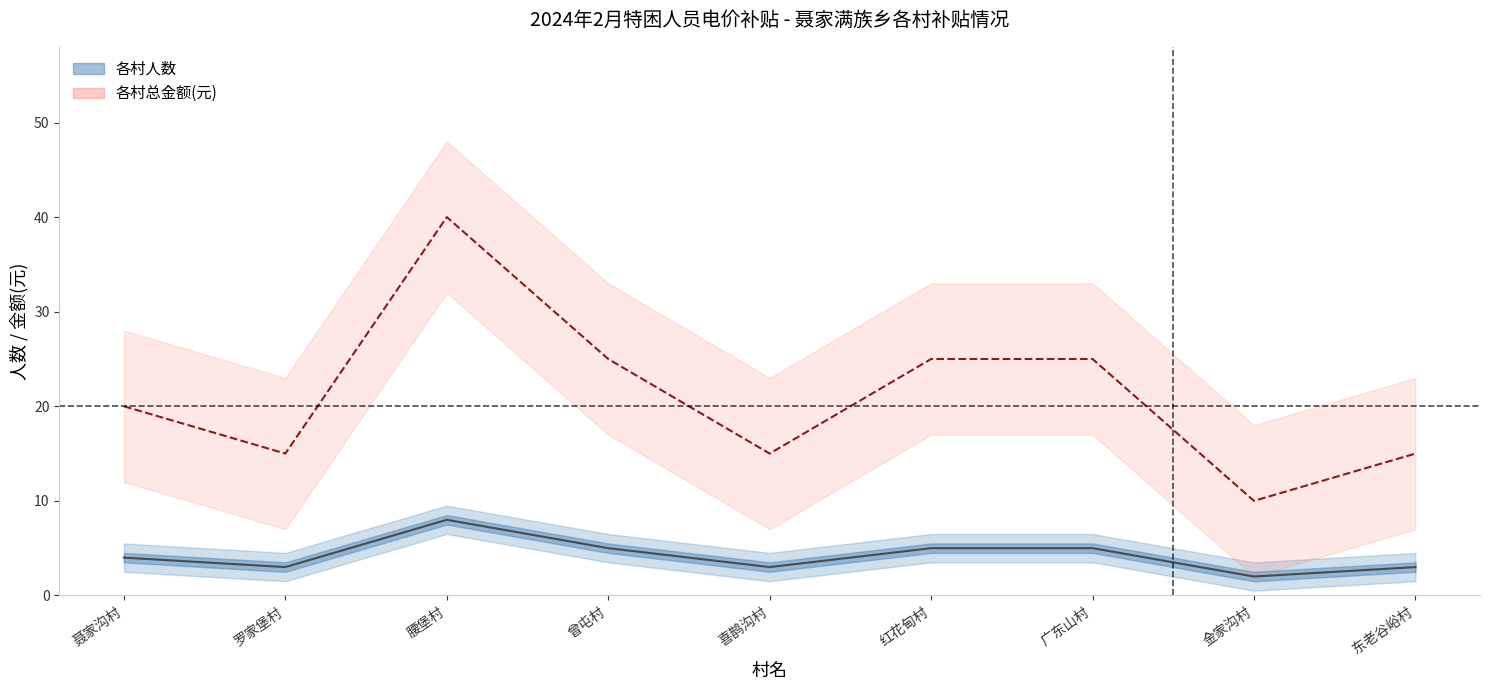

What is the difference between the maximum and minimum values in the 各村总金额(元) series?

30